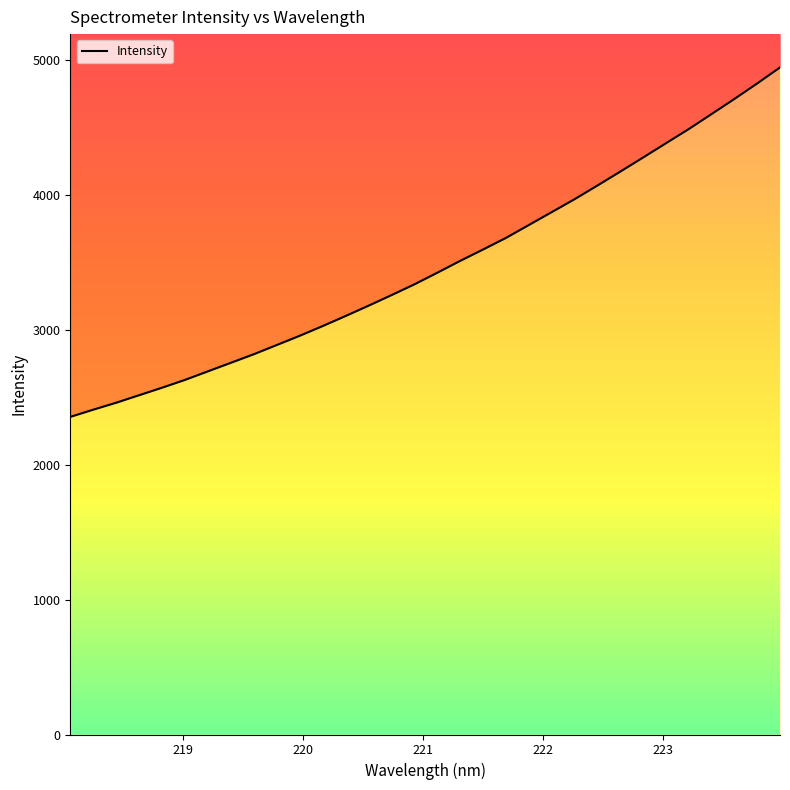

The value at 219.2067 is 2690.2. True or false?

True